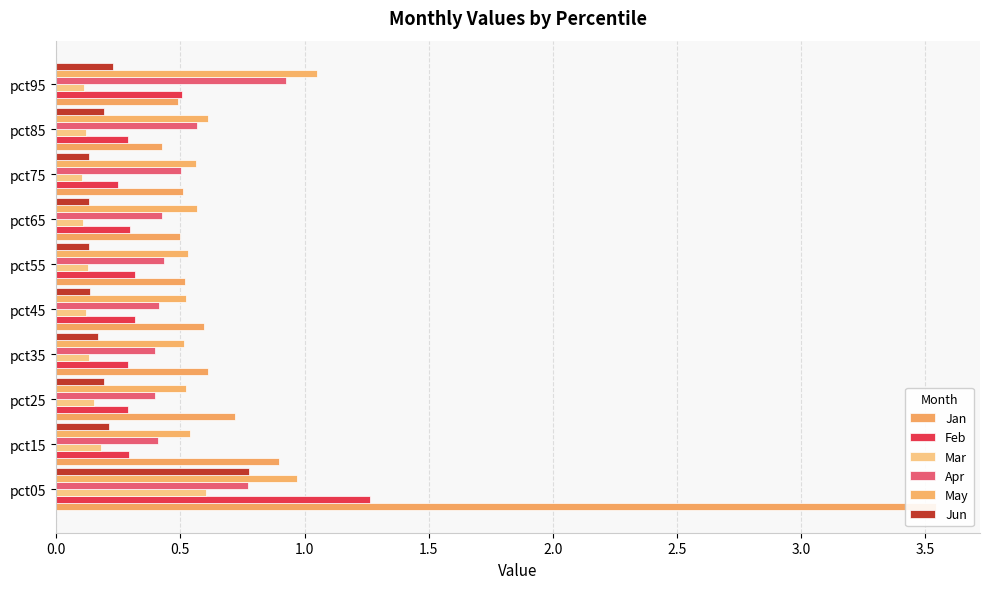

The Mar series shows 0.0 at pct65. True or false?

False